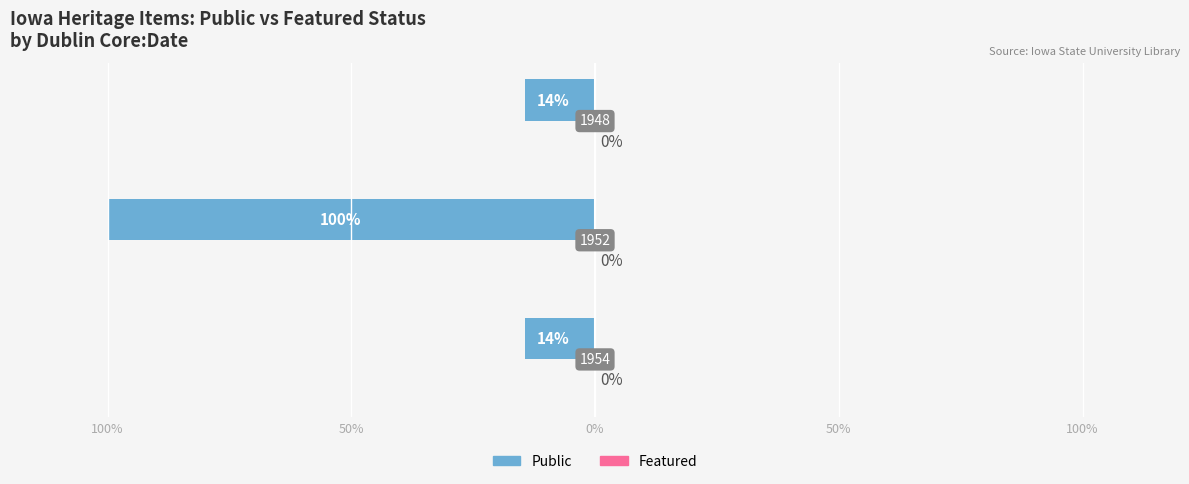

Are the bars horizontal?

Yes